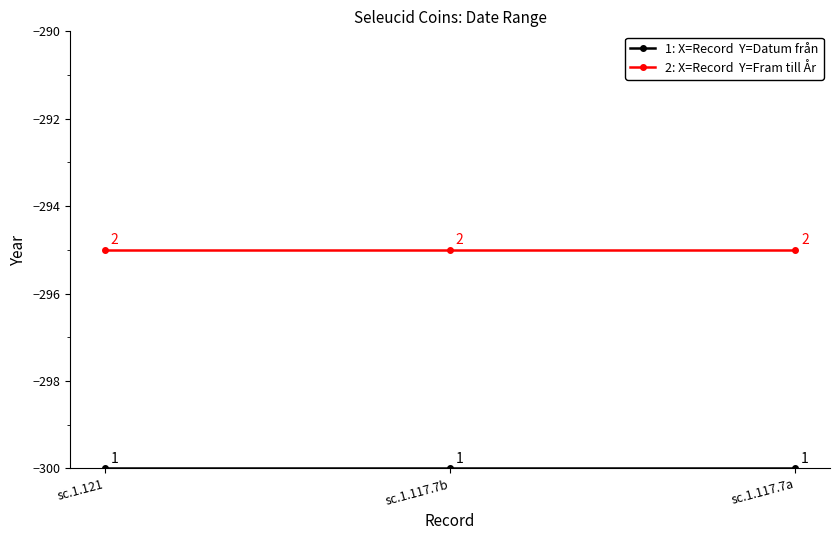

What is the label of the 1st point from the right?

sc.1.117.7a